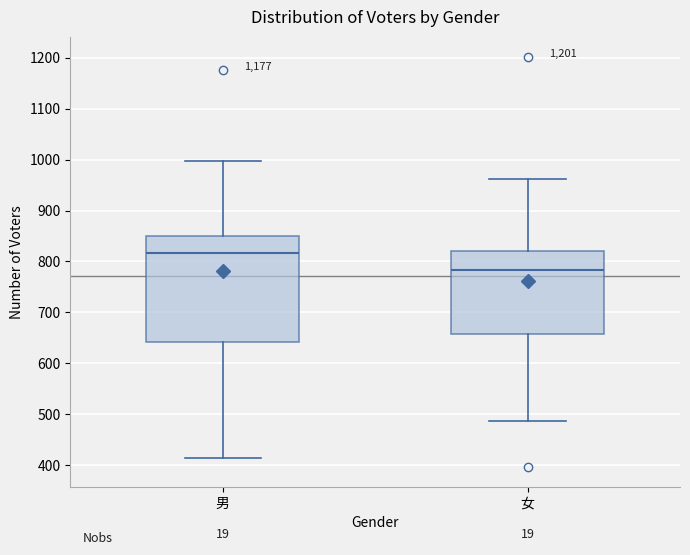

Which box is the tallest, from its lower edge to its upper edge?

男